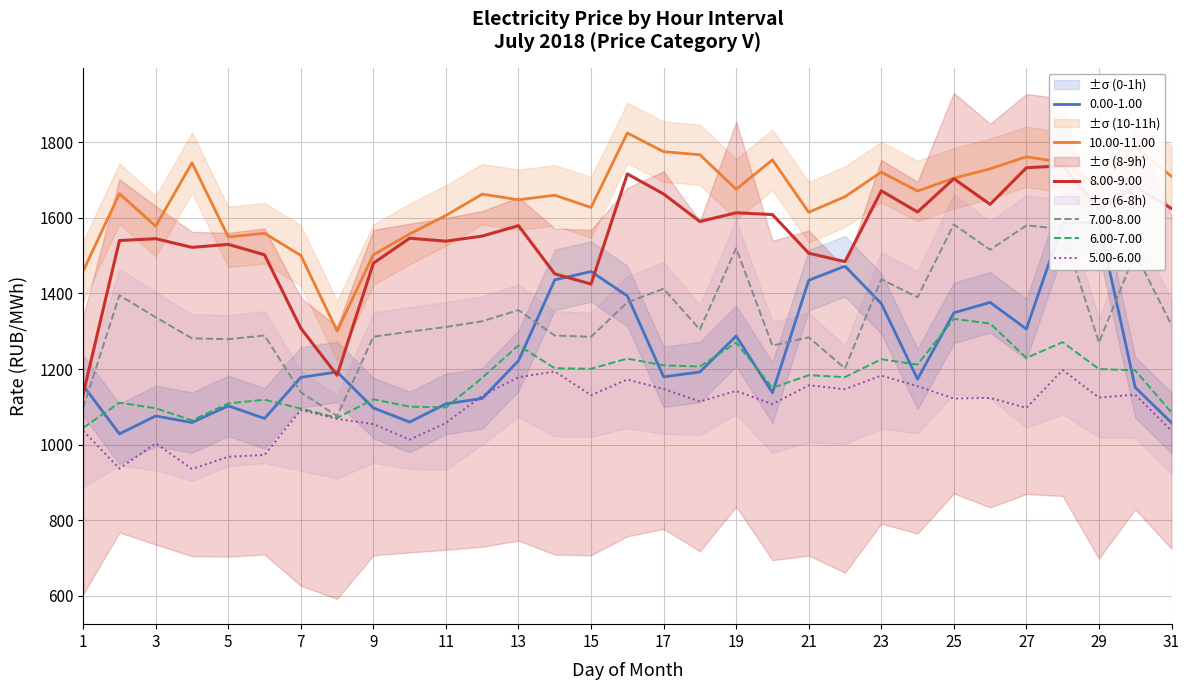

At which label does 10.00-11.00 reach its minimum?

8